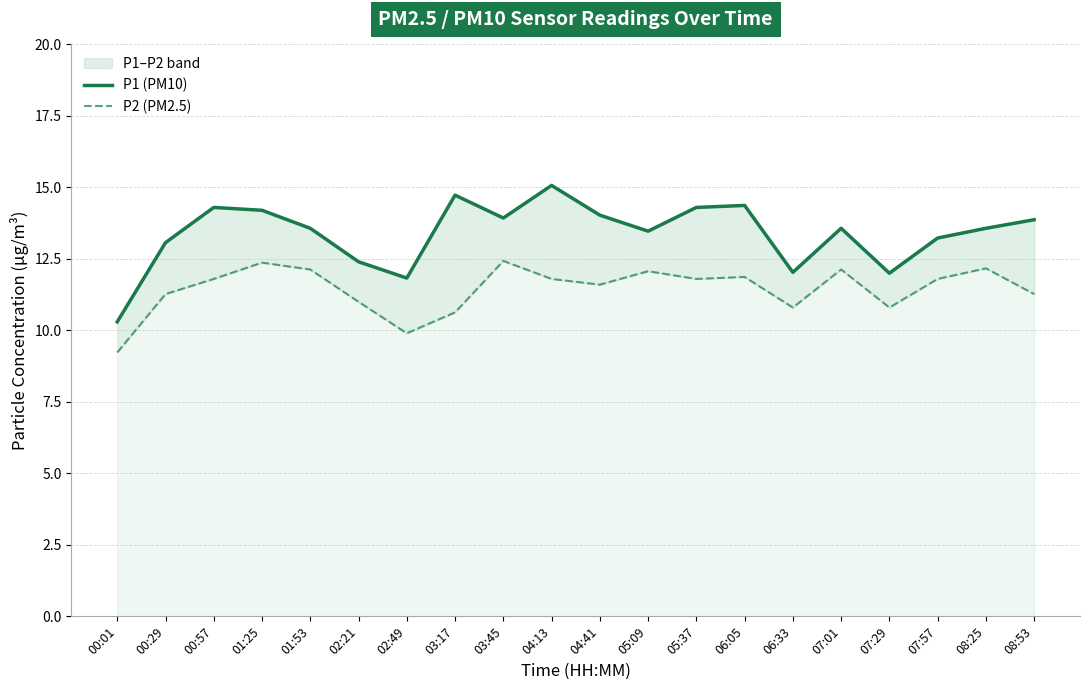

Is it true that P2 (PM2.5) equals 5.0 at 01:53?

False